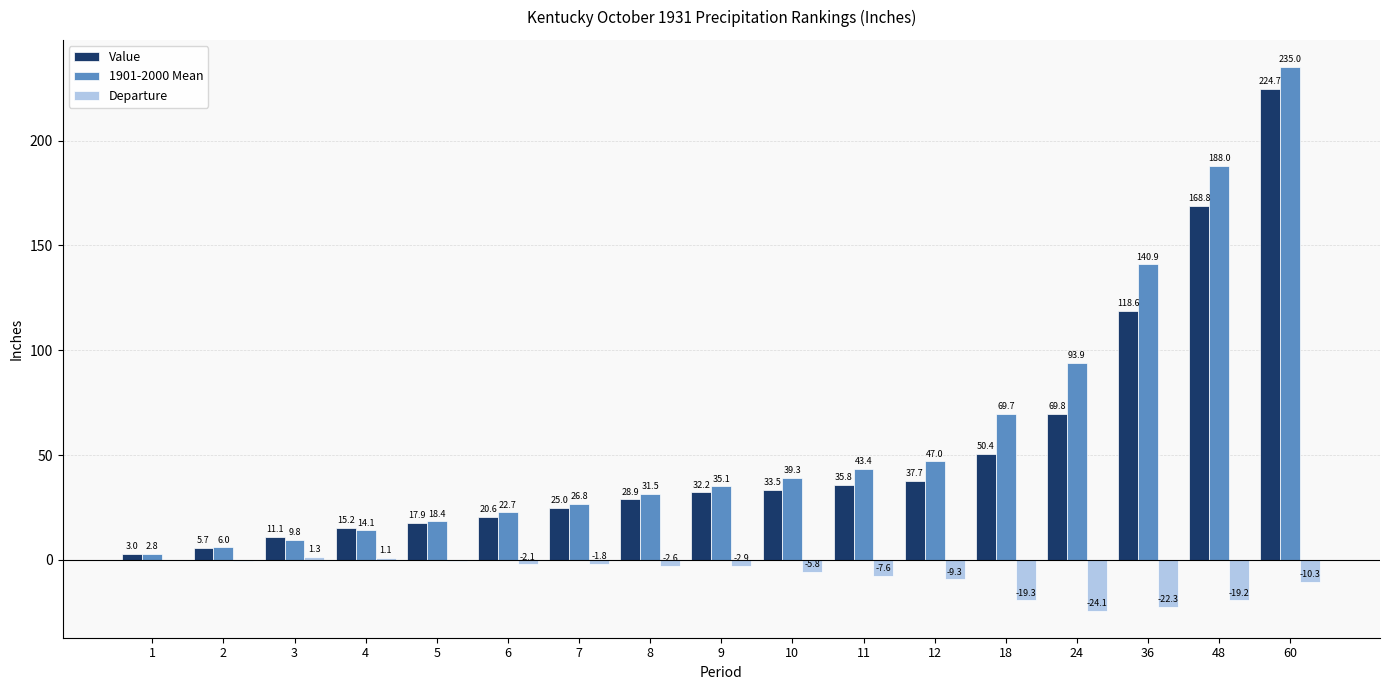

What are all the series names shown in the legend?

Value, 1901-2000 Mean, Departure